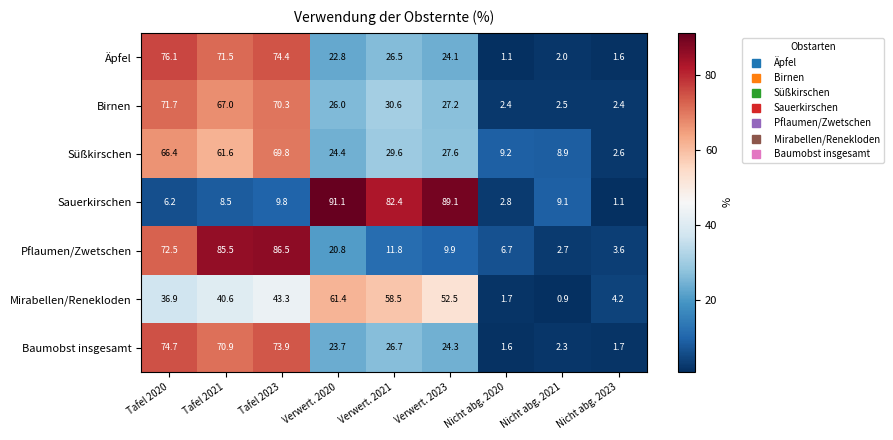

At Tafel 2021, list the series in order from largest to smallest.

Pflaumen/Zwetschen, Äpfel, Baumobst insgesamt, Birnen, Süßkirschen, Mirabellen/Renekloden, Sauerkirschen